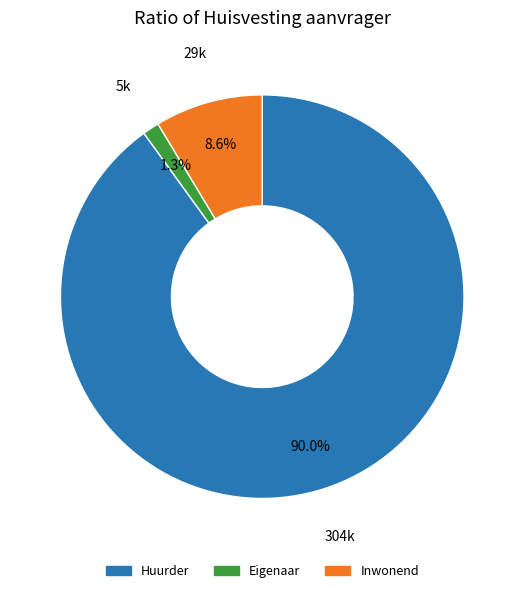

Which has a higher value, Eigenaar or Inwonend?

Inwonend